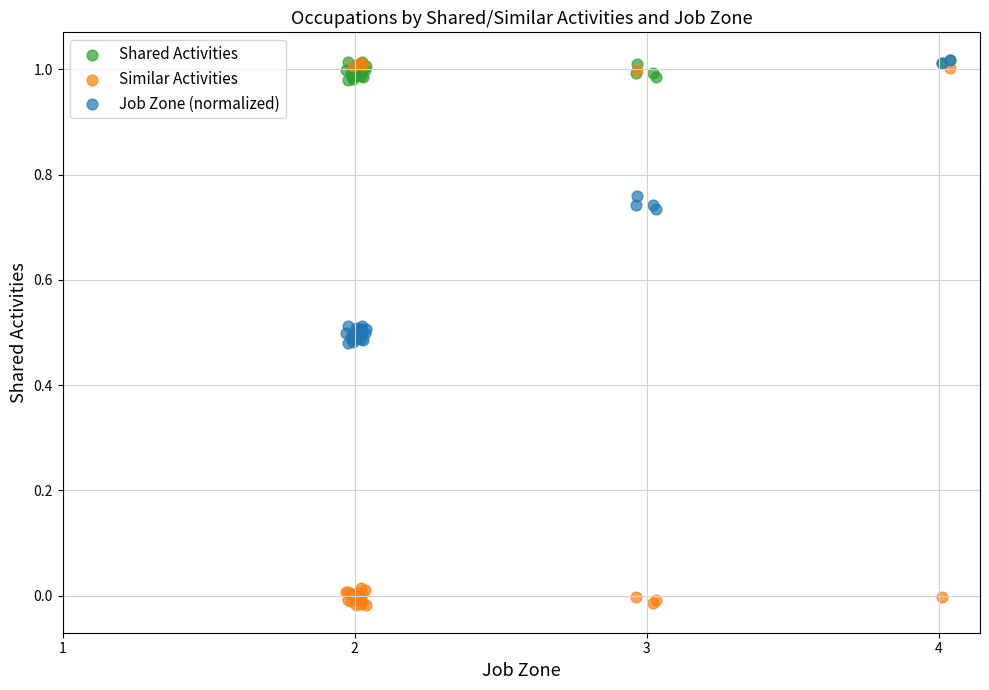

What are all the series names shown in the legend?

Shared Activities, Similar Activities, Job Zone (normalized)